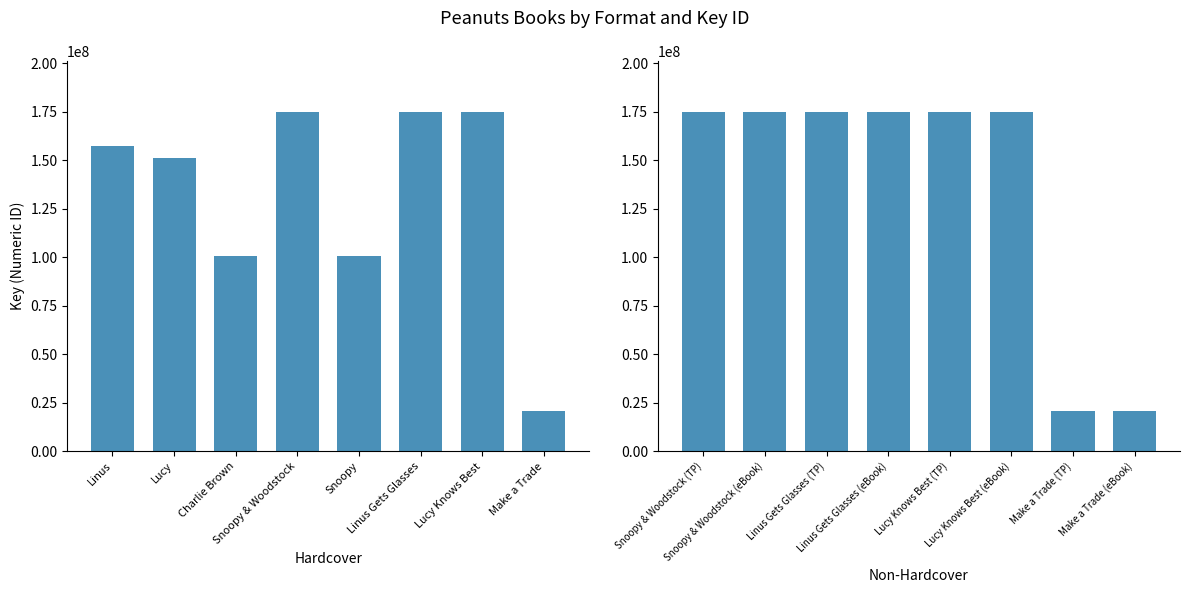

Between Linus and Snoopy & Woodstock, which series saw the biggest shift?

Hardcover